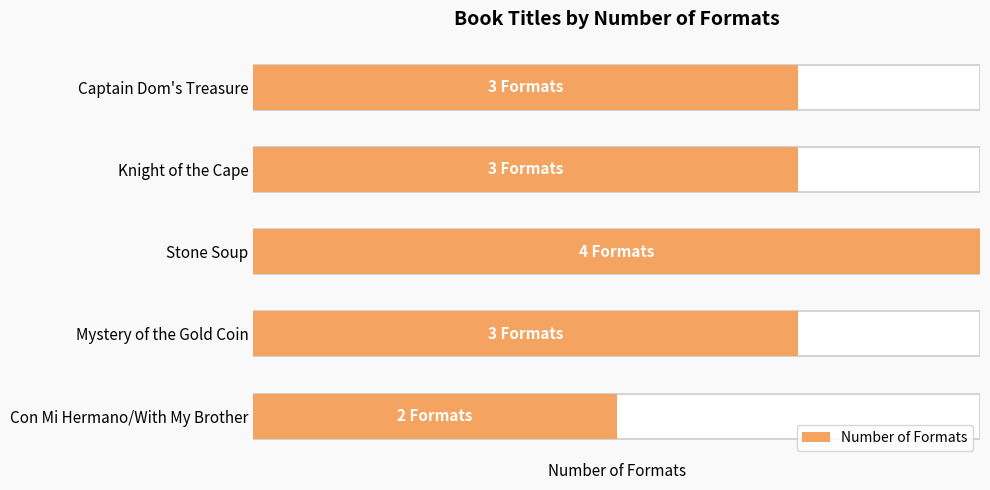

How many bars are there in total?

5